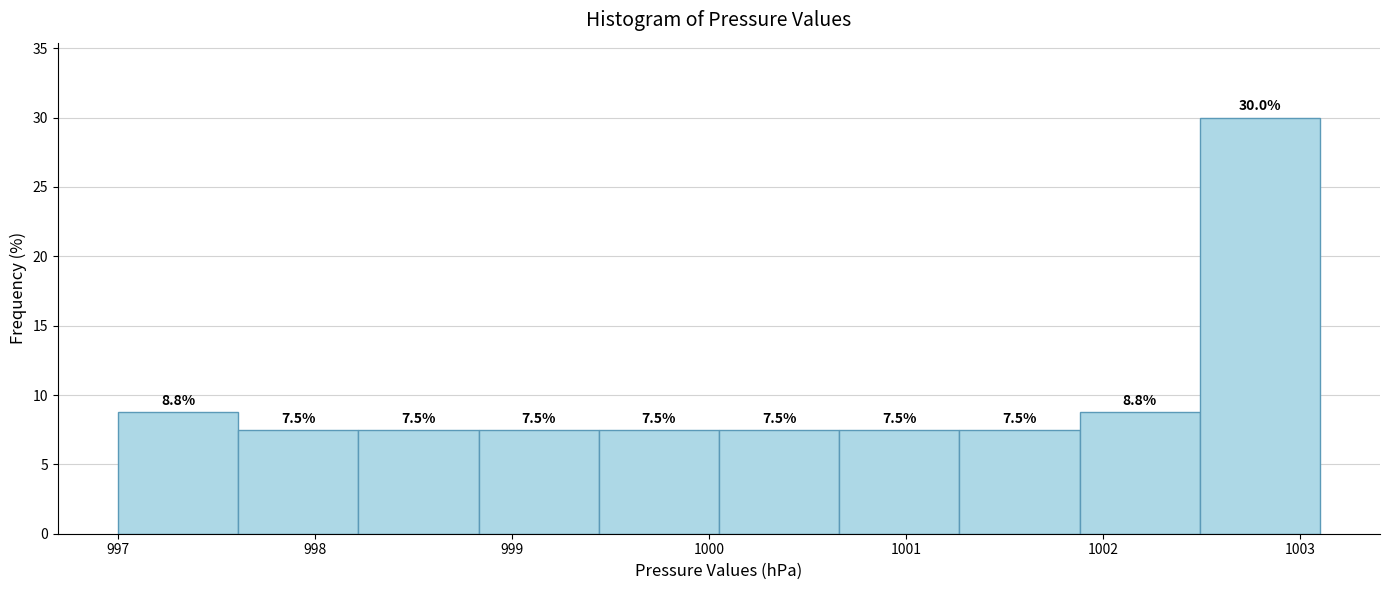

What is the height of the bar covering 1000.05 to 1000.66 on the x-axis? The bar edges are not printed on the chart, so give them approximately, as read against the axis.

7.5